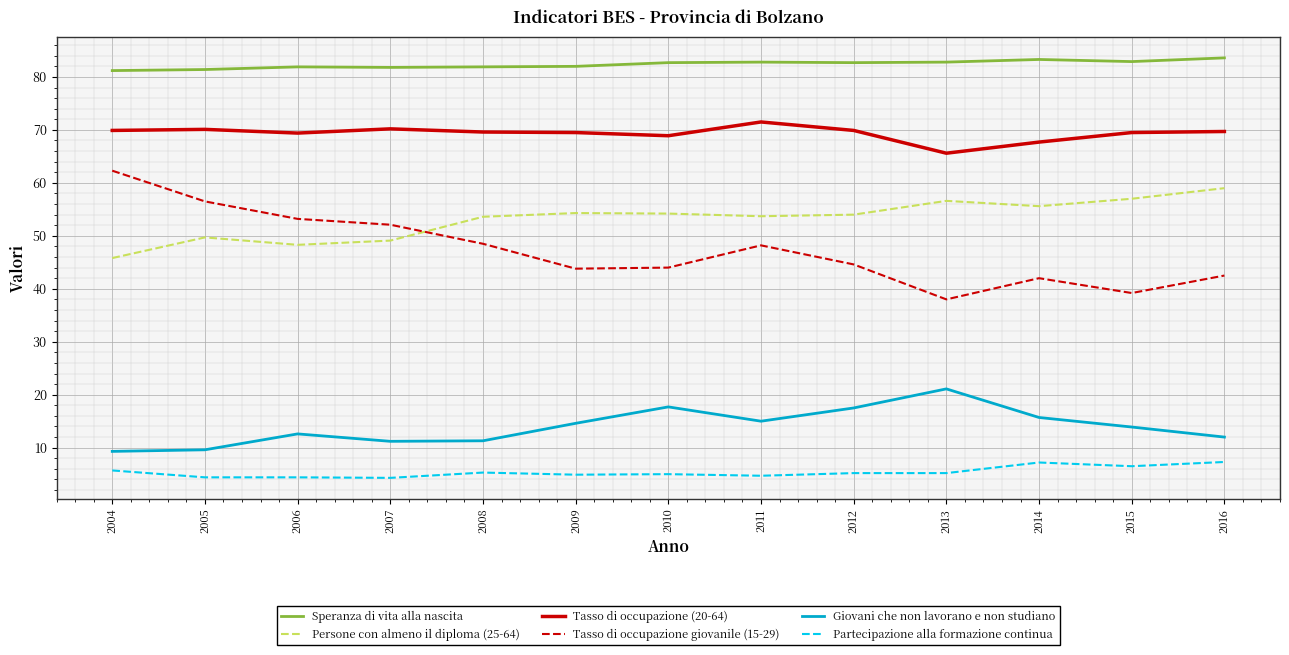

The Tasso di occupazione giovanile (15-29) series shows 39.2 at 2015. True or false?

True